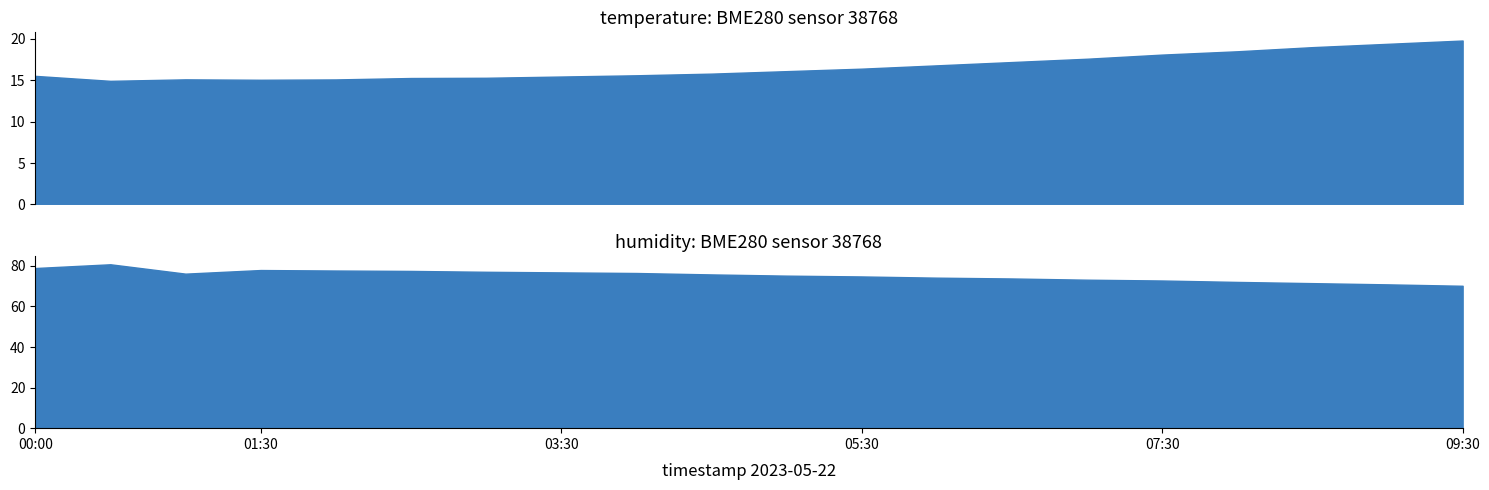

At which category does temperature reach its first local peak?

01:00